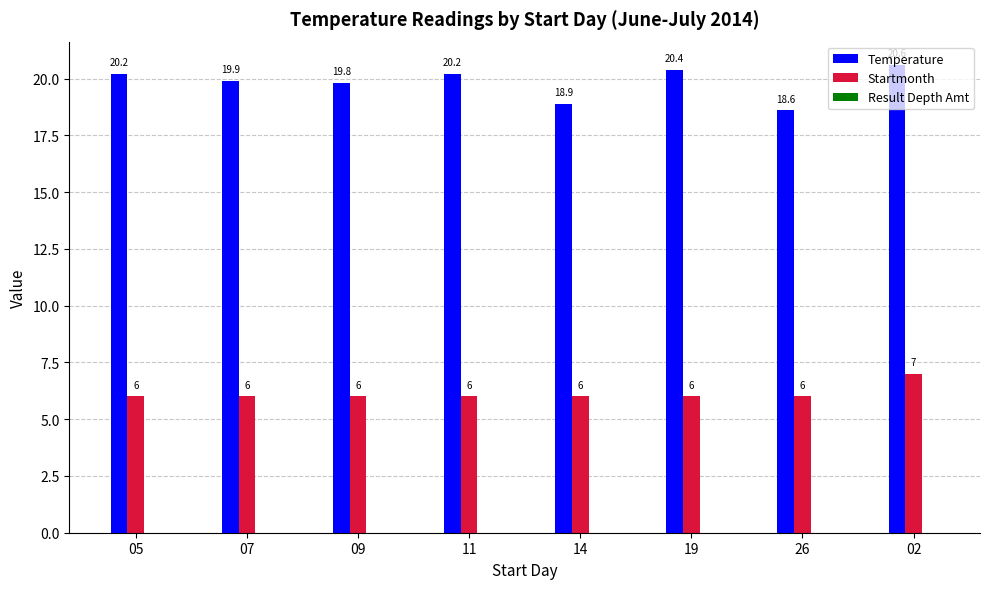

Which category has the highest value across all series?

02